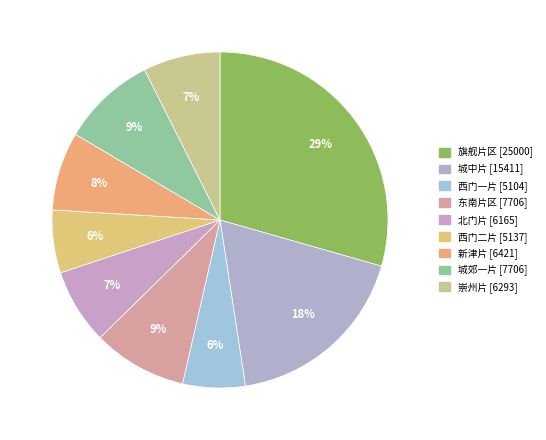

The 城郊一片 slice represents 1% of the pie. True or false?

False